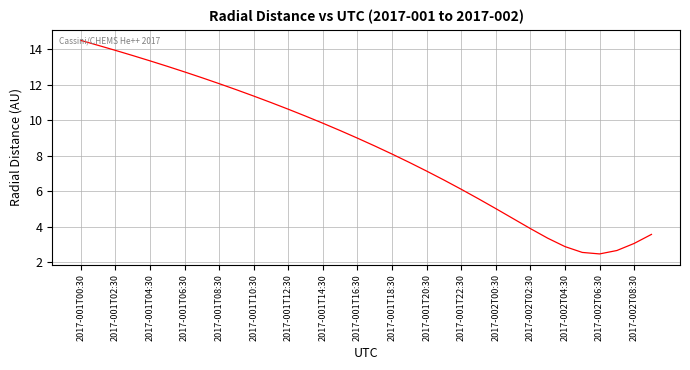

What is the greatest value displayed?

14.5